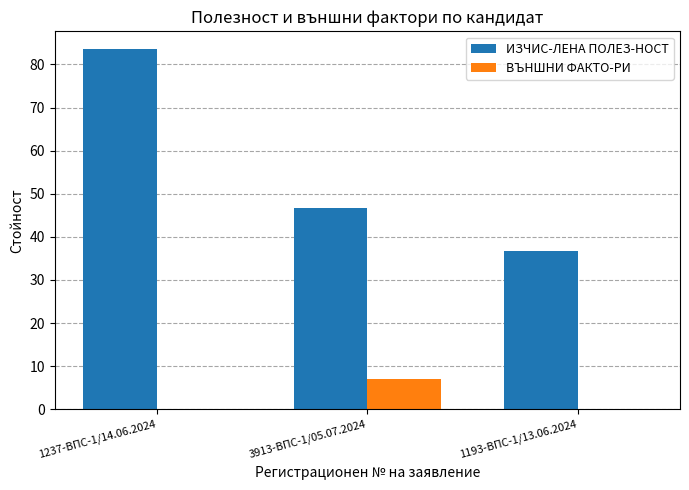

Between 1237-ВПС-1/14.06.2024 and 3913-ВПС-1/05.07.2024, which series saw the biggest shift?

ИЗЧИС-ЛЕНА ПОЛЕЗ-НОСТ